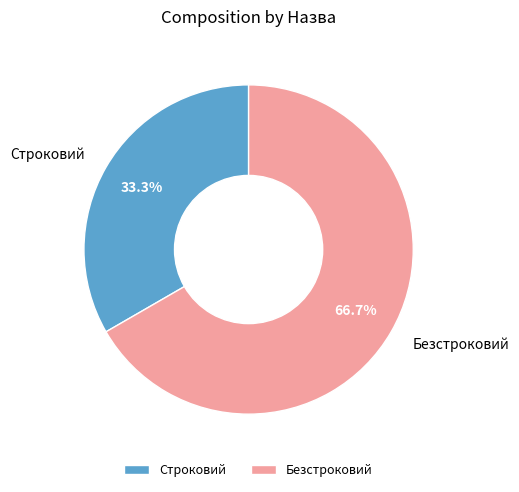

Is Строковий the majority of the pie?

No